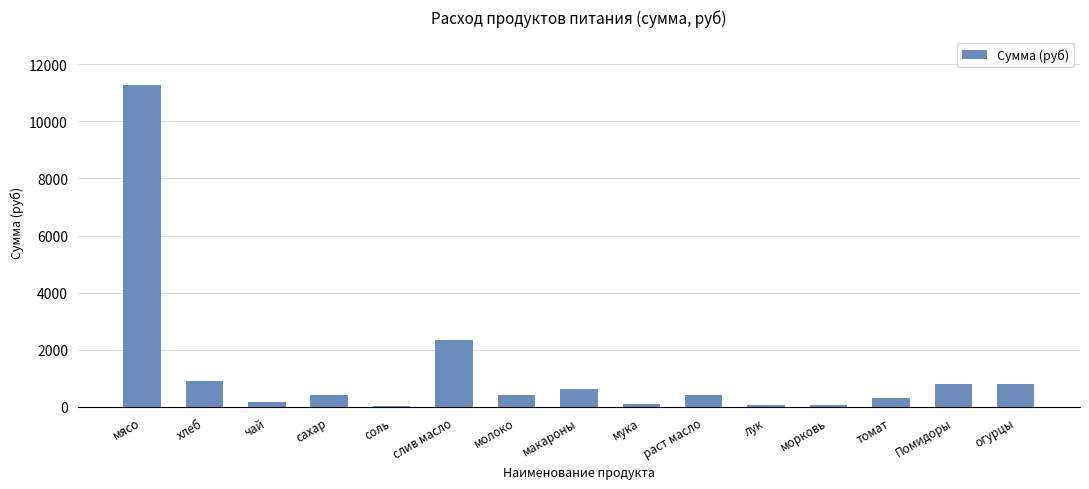

Which category has the highest value across all series?

мясо